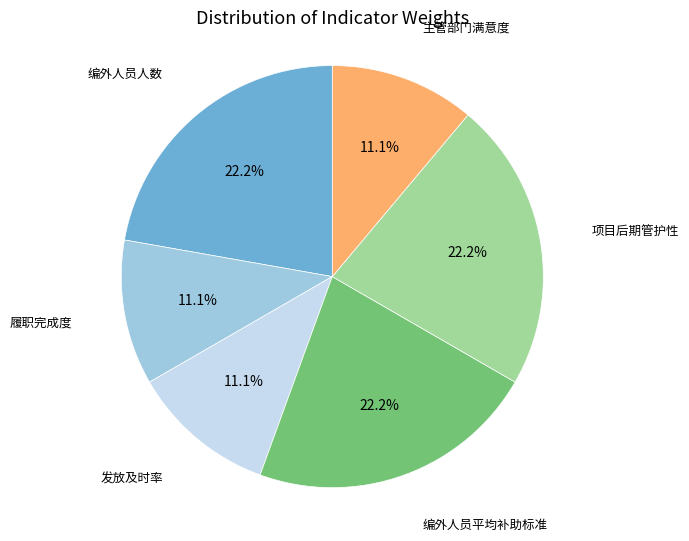

Is there any slice that represents more than half of the pie?

No